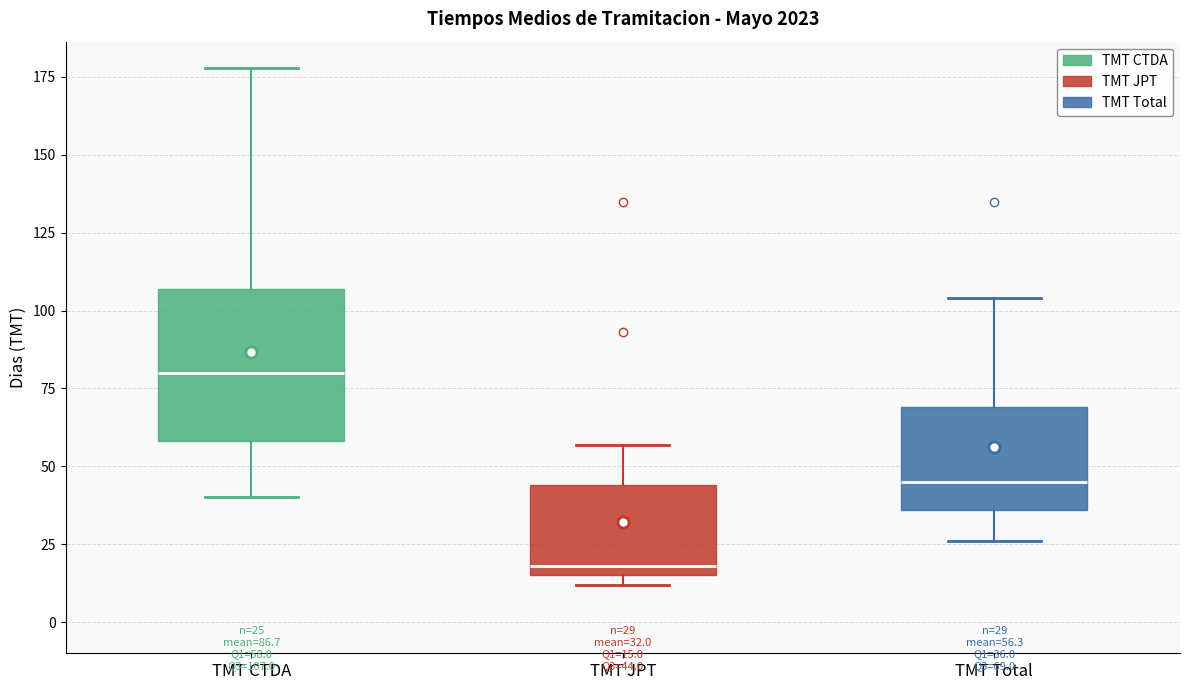

Which box's median line is the highest?

TMT CTDA